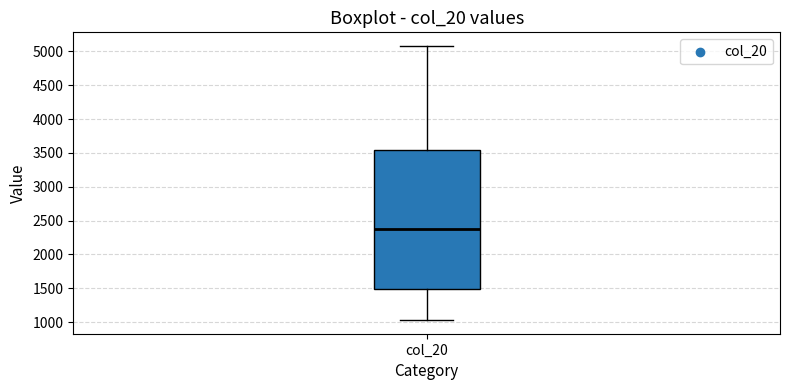

Transcribe this box plot: give where the median line is, the range the box spans, and where the two whiskers end, as read against the y-axis. The values are not printed on the chart, so give them approximately, as read against the axis.

median 2350, box 1500 to 3550, whiskers 1050 to 5100